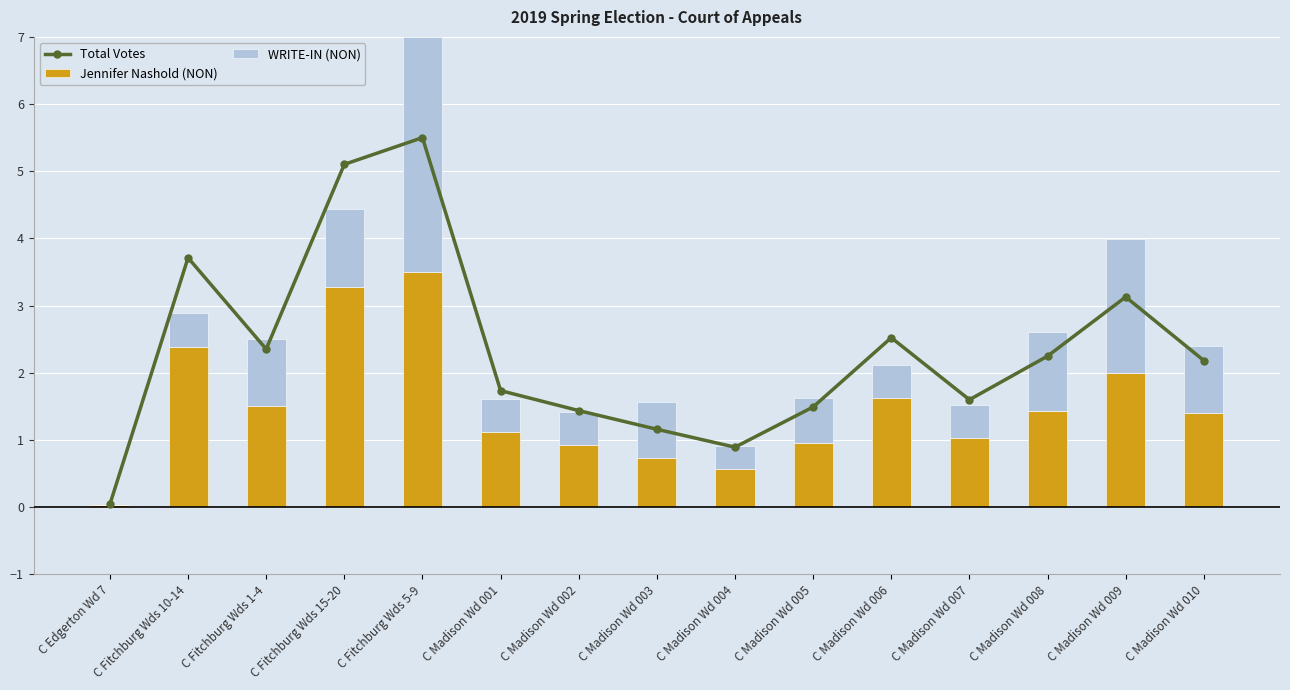

Rank the series by their maximum value, from highest to lowest.

Total Votes, Jennifer Nashold (NON), WRITE-IN (NON)